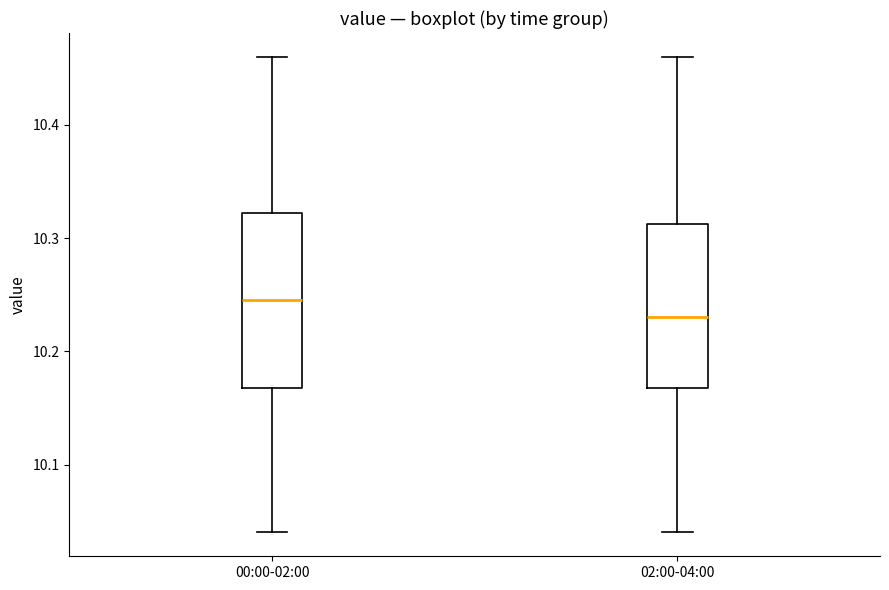

Where does the median line of the box for 00:00-02:00 sit on the y-axis? The values are not printed on the chart, so give them approximately, as read against the axis.

10.25